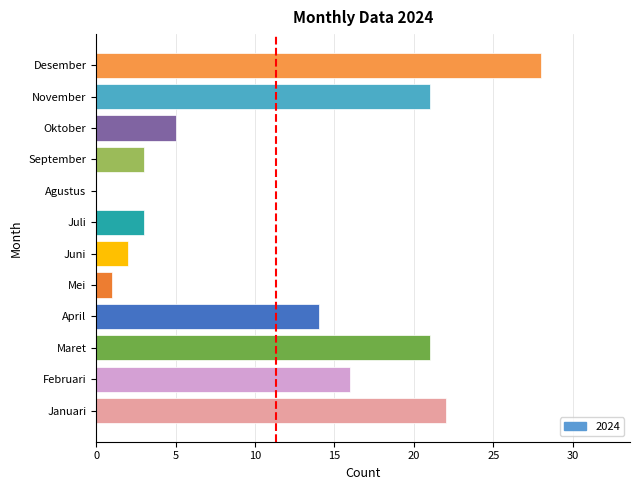

Count the number of categories in the chart.

12